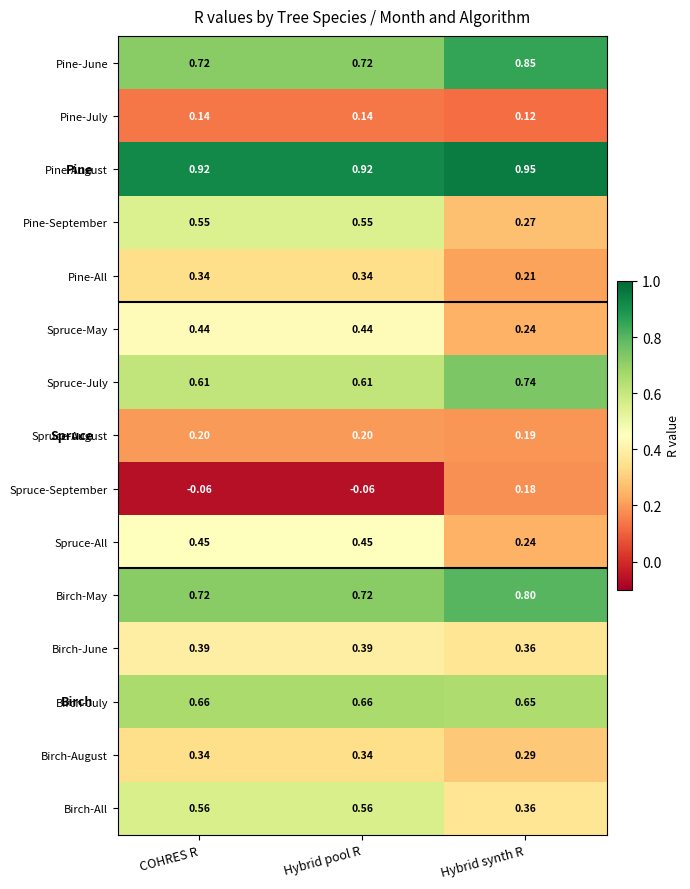

Which series has the largest total across all categories?

Pine-August